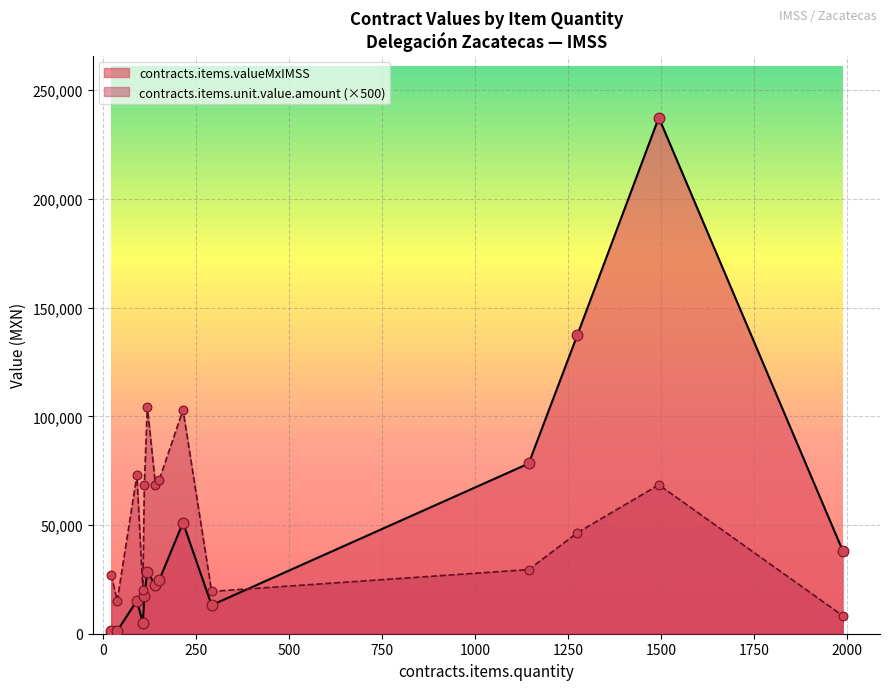

What is the difference between the maximum and minimum values in the contracts.items.valueMxIMSS series?

236095.6